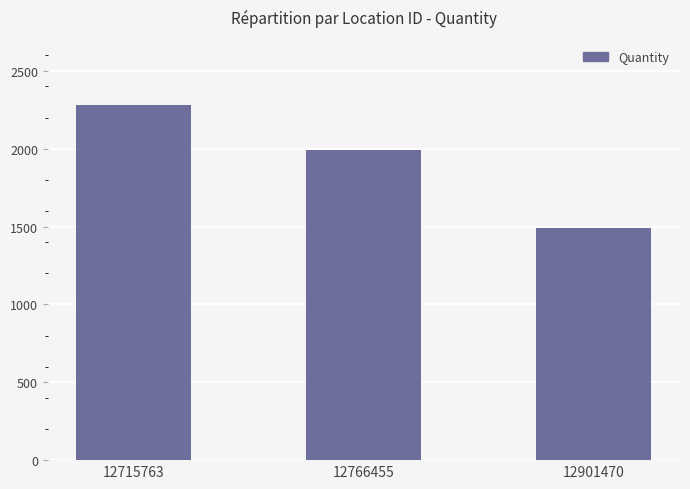

Between 12901470 and 12766455, which is larger?

12766455